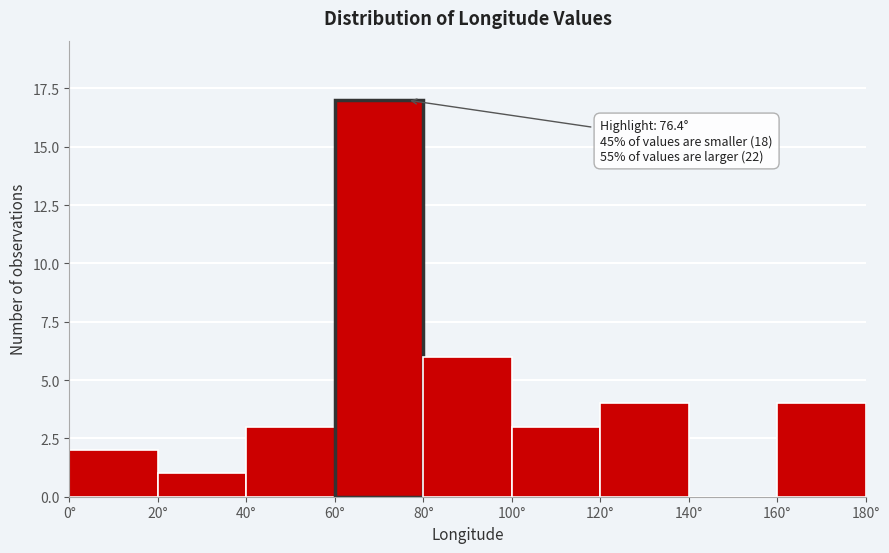

Which range on the x-axis has the tallest bar?

60 to 80